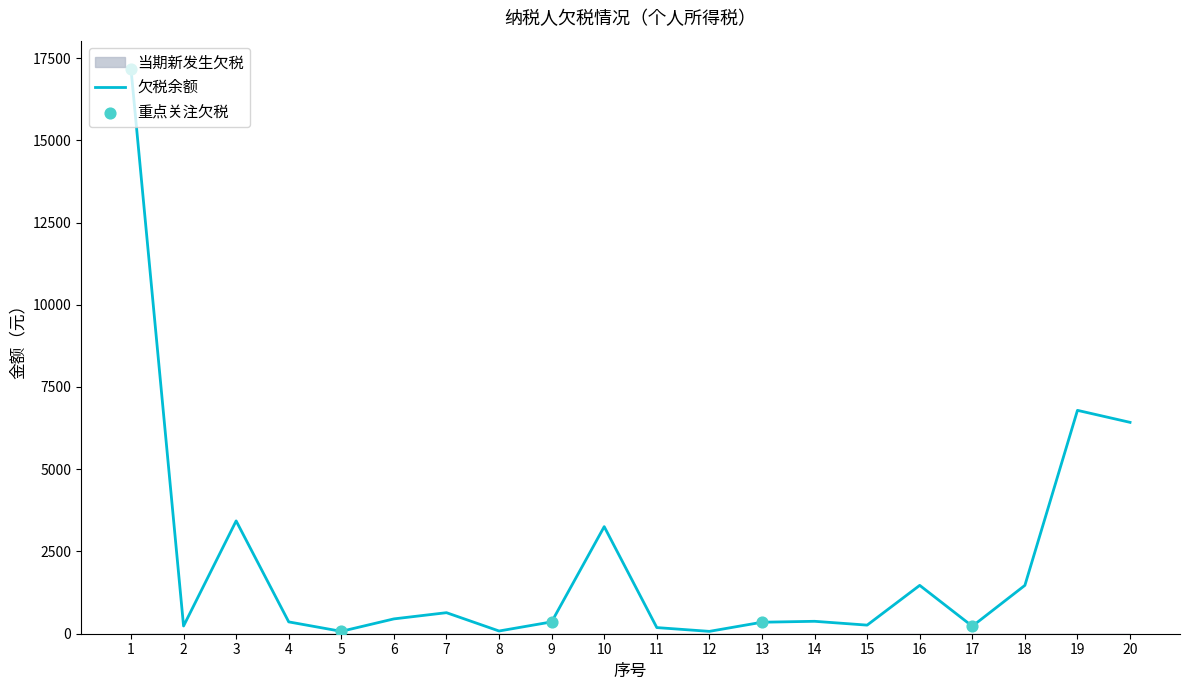

What is the change in value from 11 to 16?

+1283.3